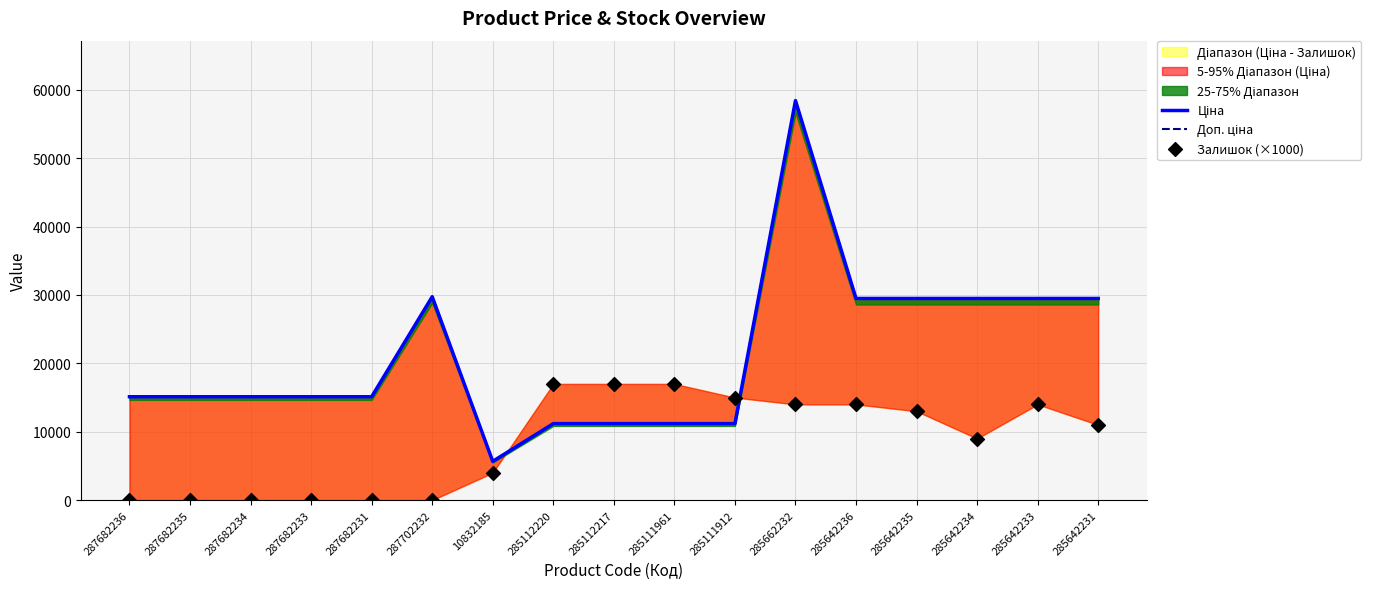

Is the value of Доп. ціна at 285112217 greater than the value of Залишок (×1000) at 287682236?

Yes